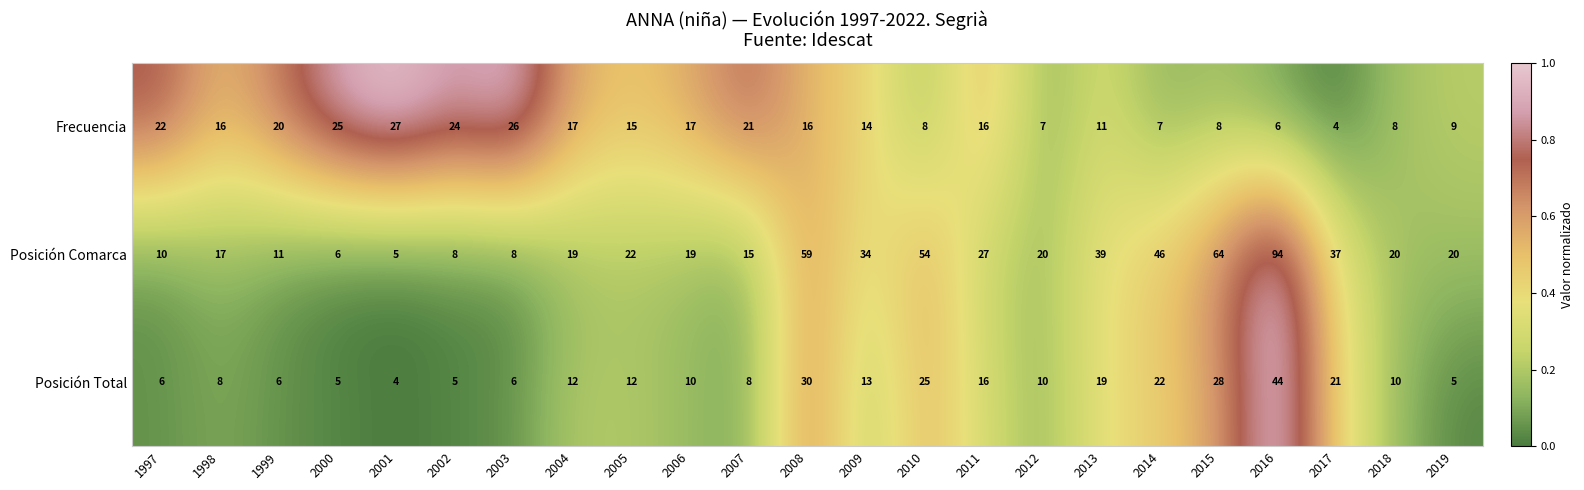

At how many categories does at least one series exceed 32?

8